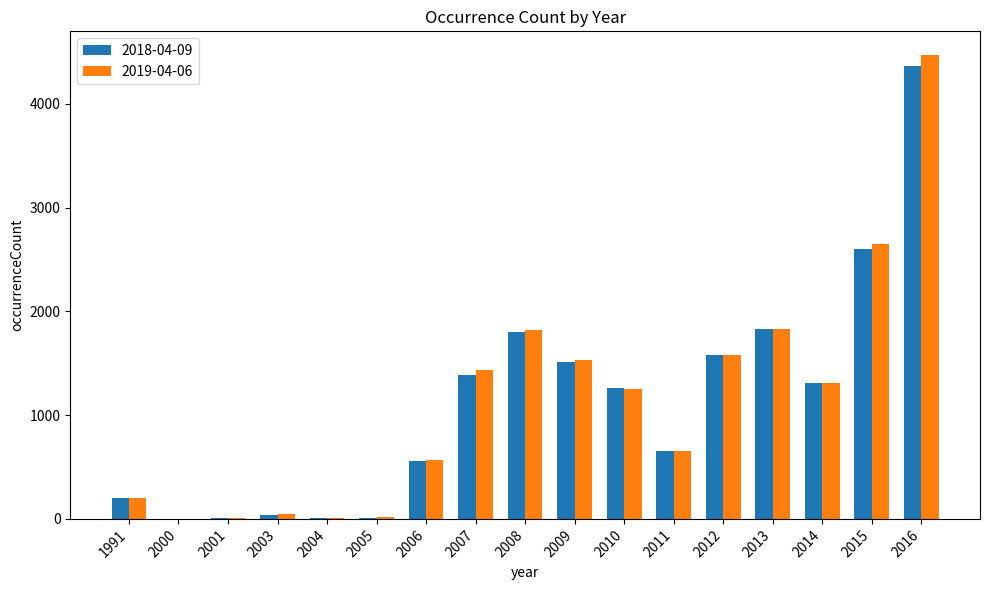

Which category has the highest value across all series?

2016